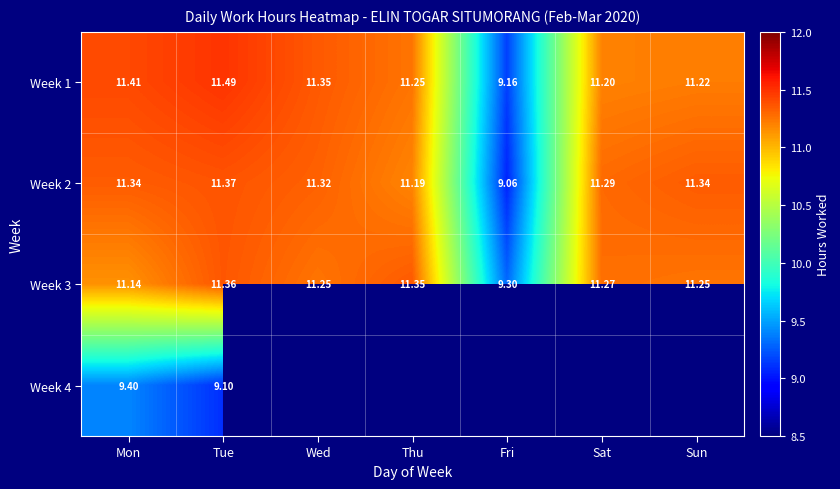

What is the lowest value of the Week 2 series?

9.1